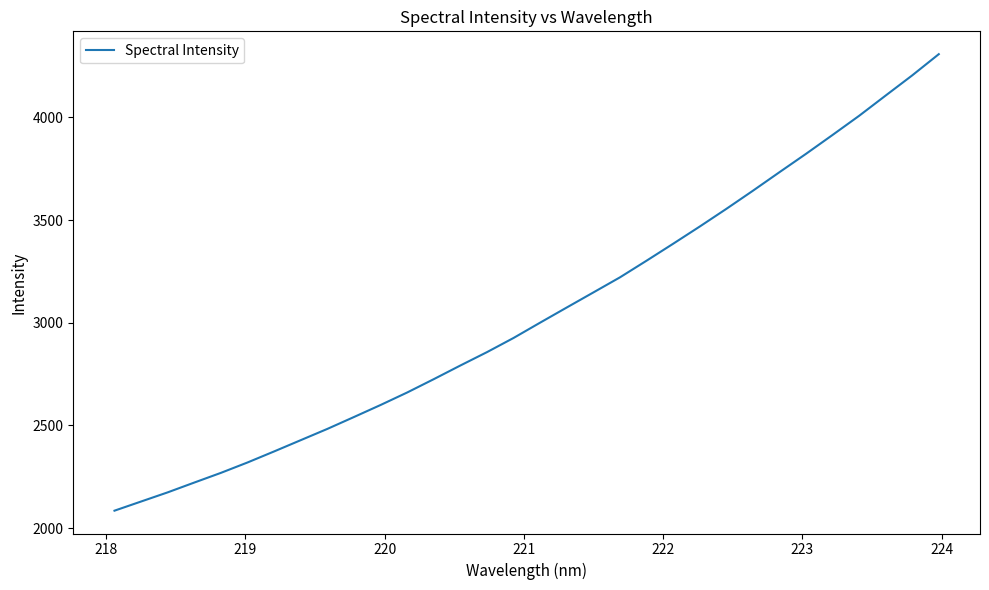

What is the maximum value shown in the chart?

4307.8